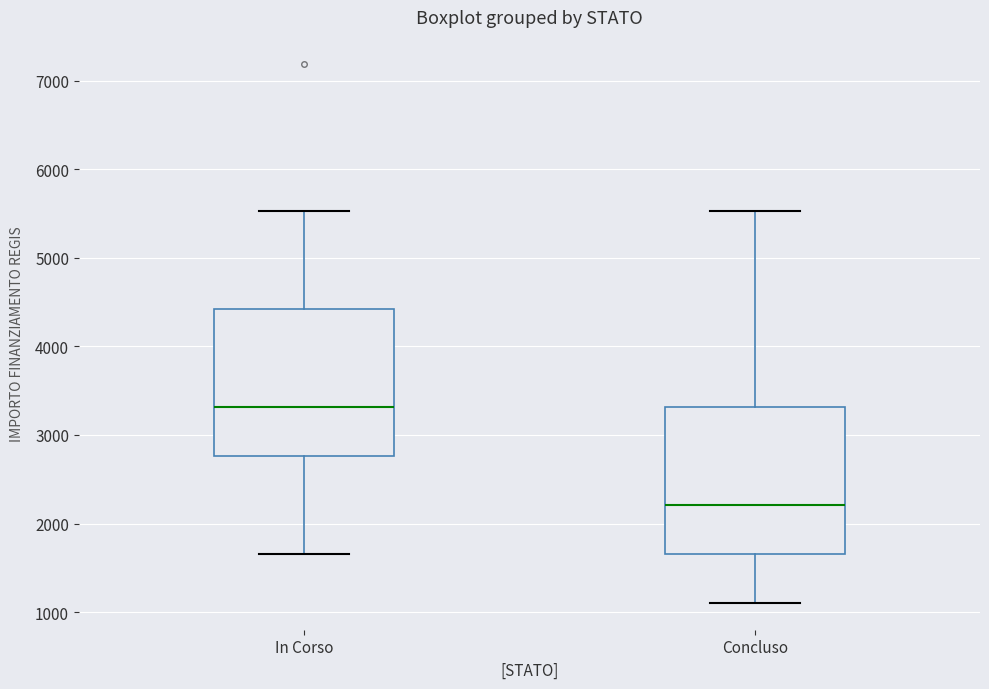

Reading left to right, read every box against the y-axis: the position of its median line, the range the box covers, and the ends of its whiskers. The values are not printed on the chart, so give them approximately, as read against the axis.

In Corso: median 3300, box 2800 to 4400, whiskers 1700 to 5500
Concluso: median 2200, box 1700 to 3300, whiskers 1100 to 5500